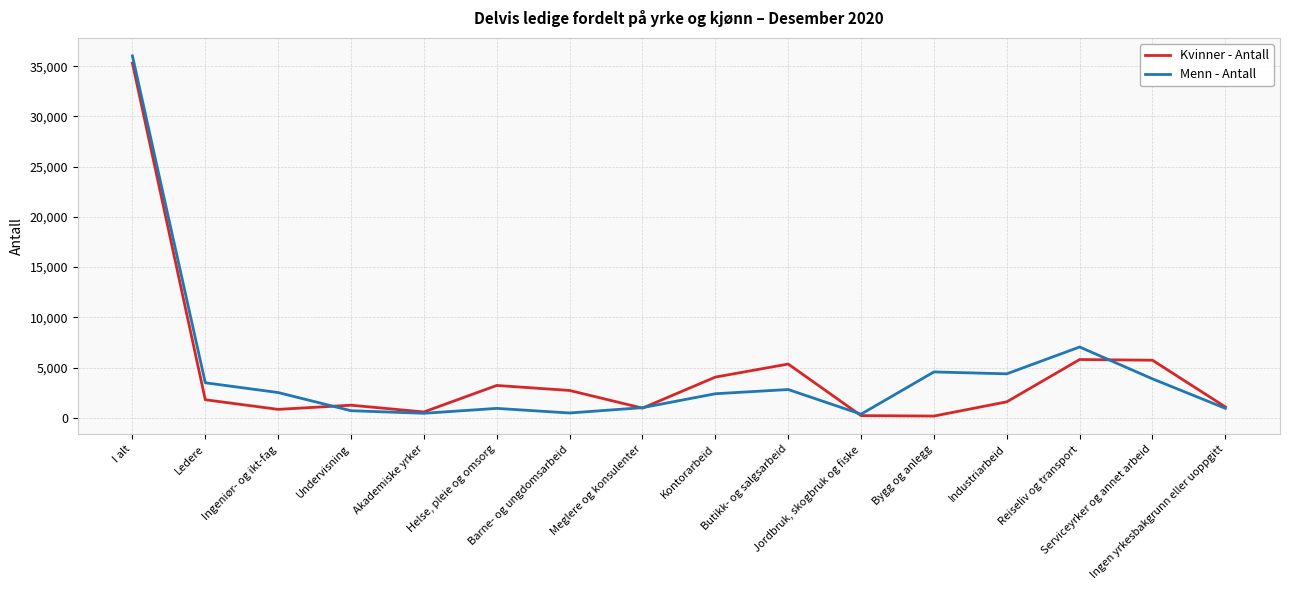

What is the maximum value shown in the chart?

36021